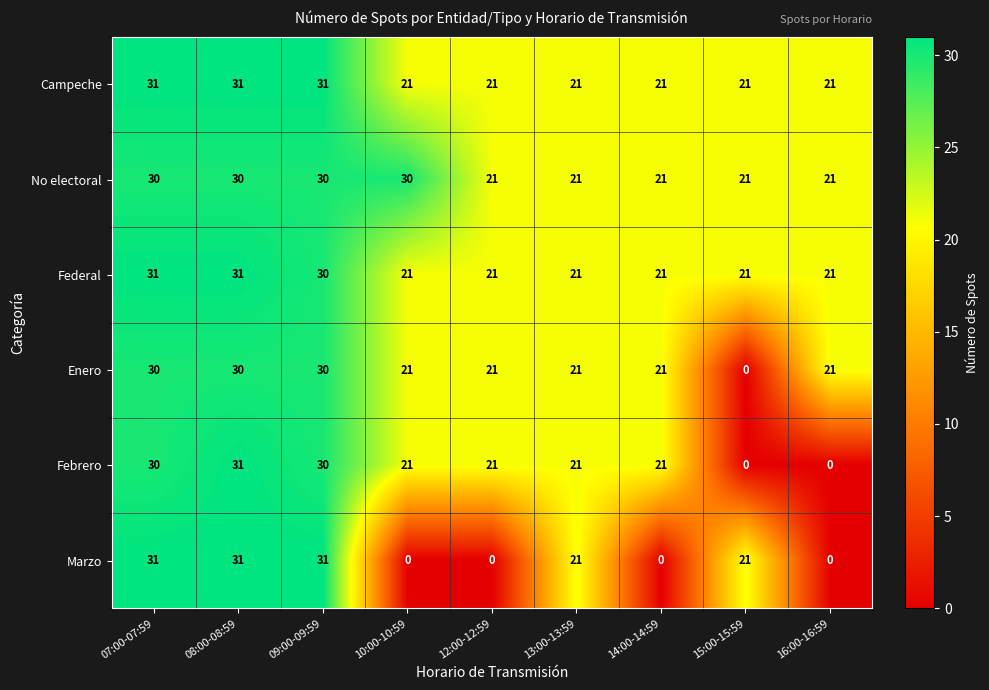

At how many categories does at least one series exceed 16?

9